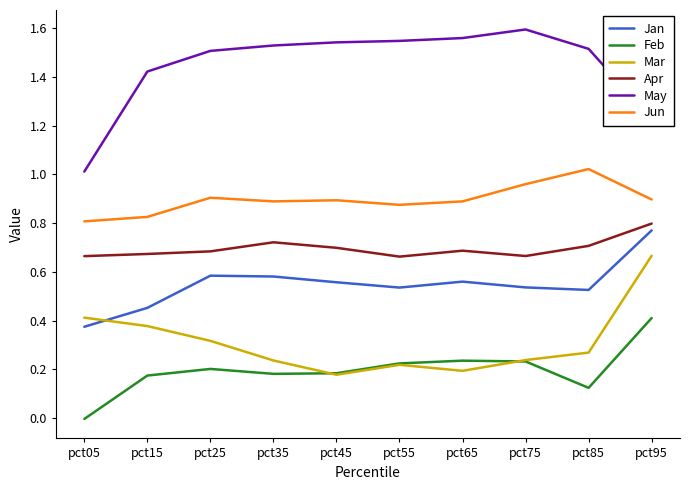

How many interior local peaks does the Mar series have?

1